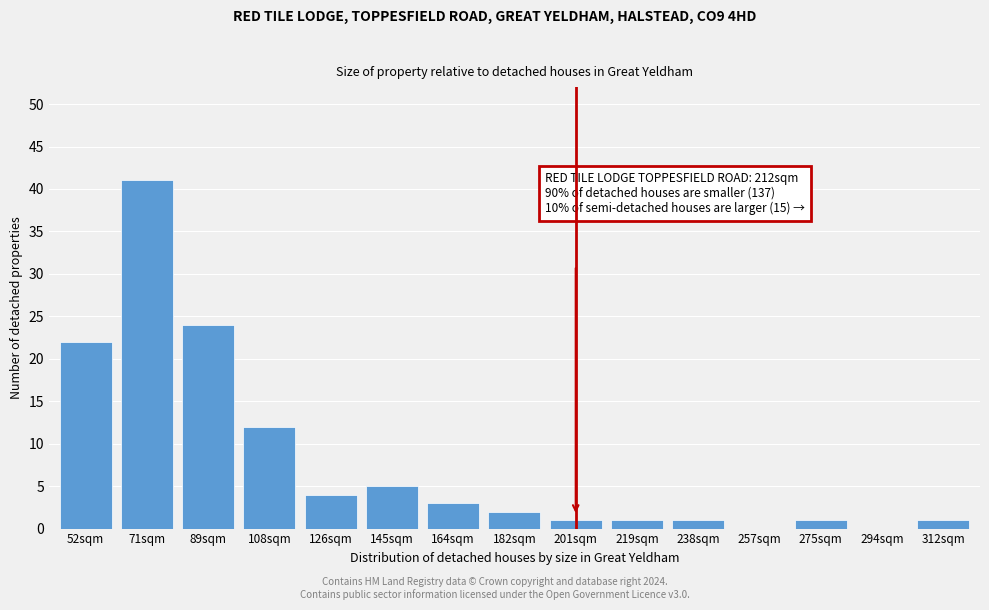

Reading right to left, extract all data points from this chart.

312sqm=1	294sqm=0	275sqm=1	257sqm=0	238sqm=1	219sqm=1	201sqm=1	182sqm=2	164sqm=3	145sqm=5	126sqm=4	108sqm=12	89sqm=24	71sqm=41	52sqm=22